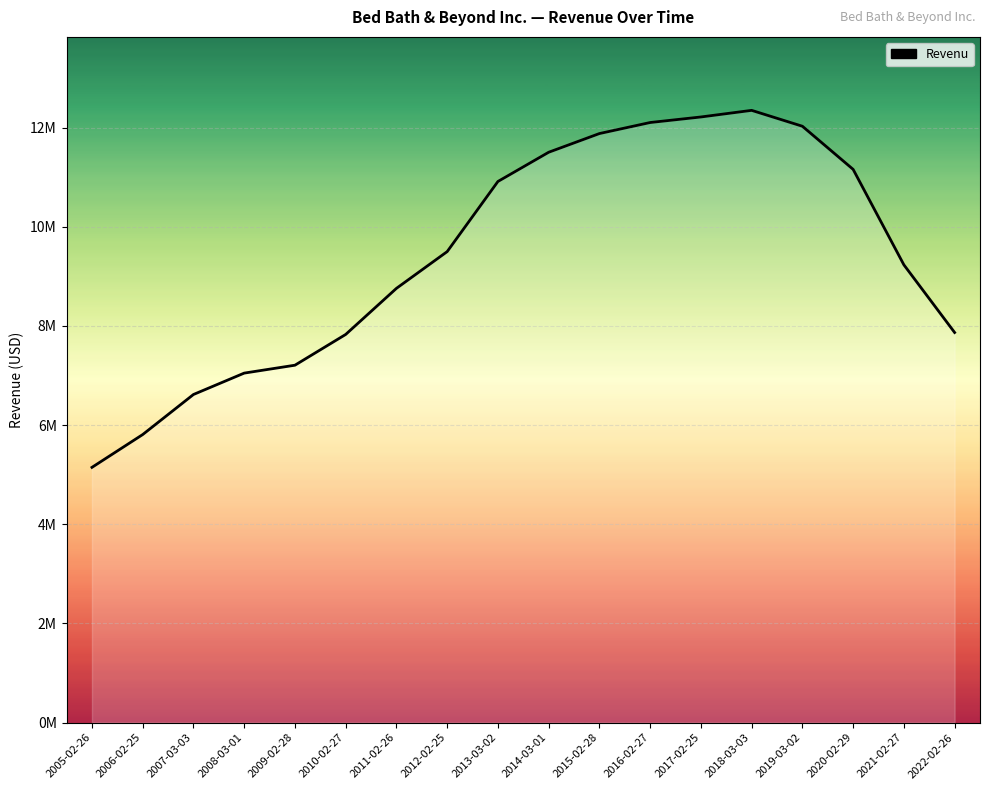

What is the label of the 10th point from the left?

2014-03-01